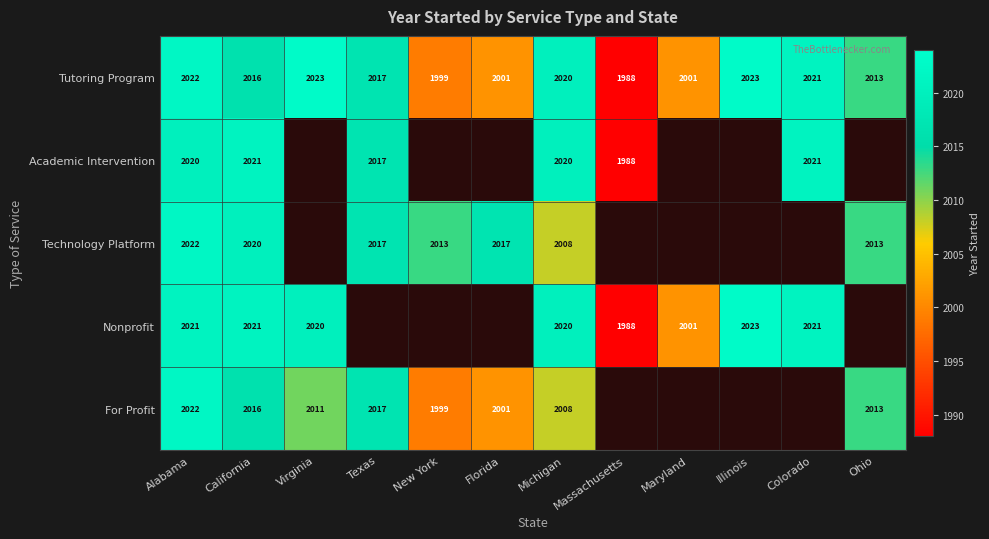

Which label corresponds to the largest value in the chart?

Virginia